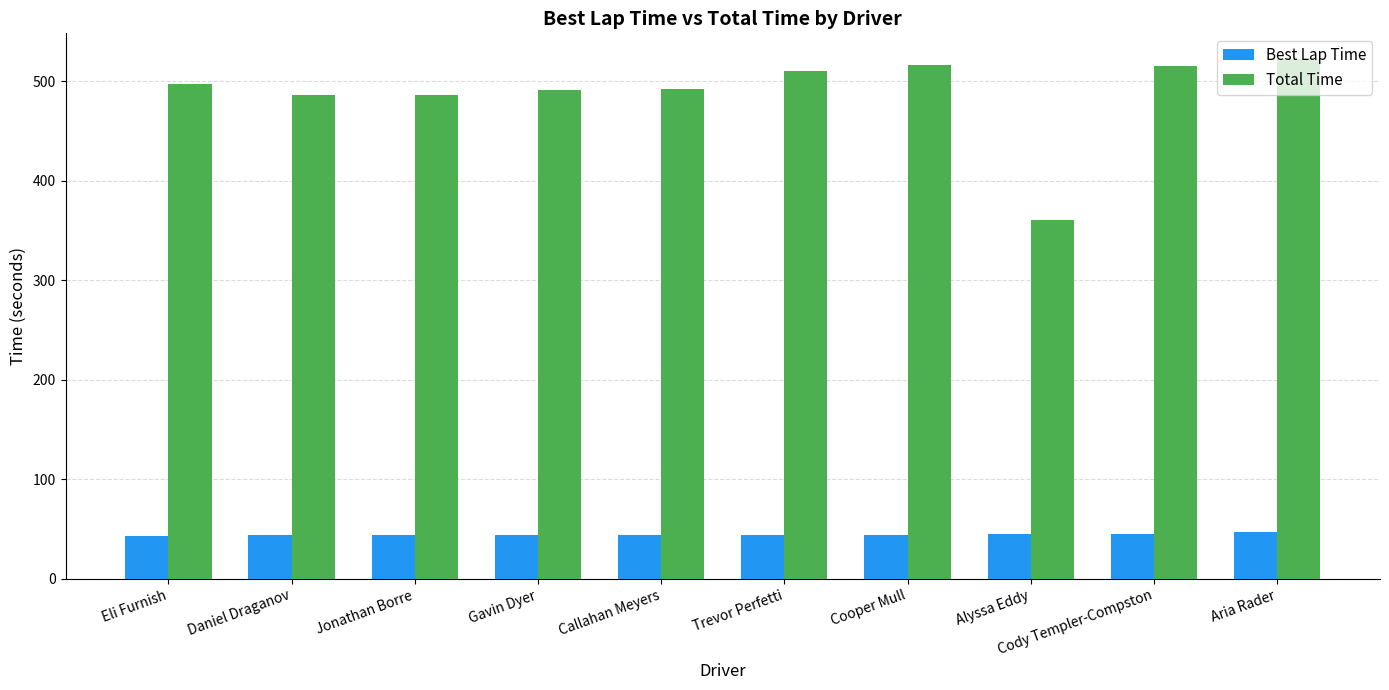

What is the smallest value displayed?

43.4